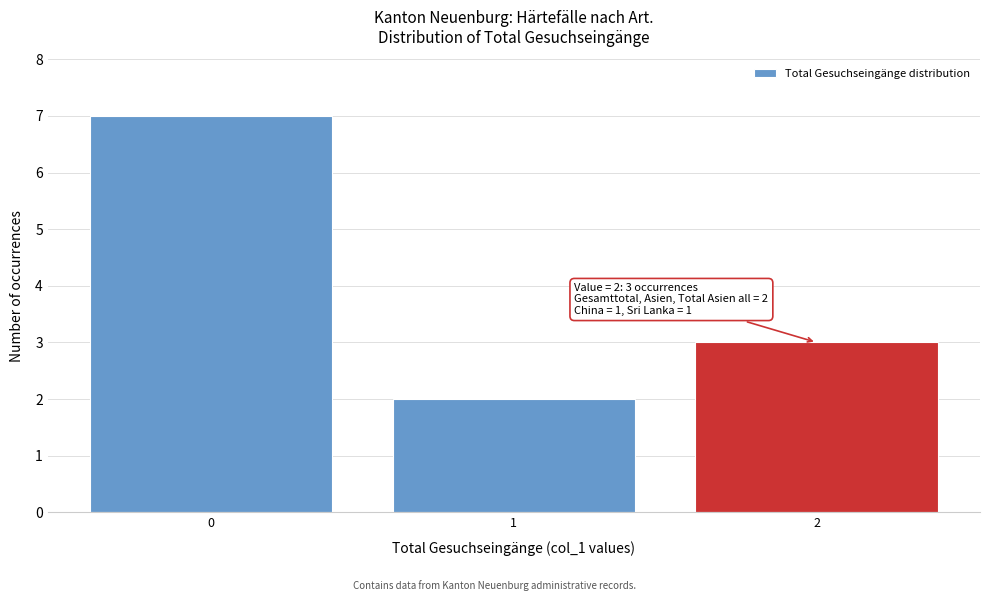

Reading left to right, transcribe all the data shown in this chart.

7	2	3